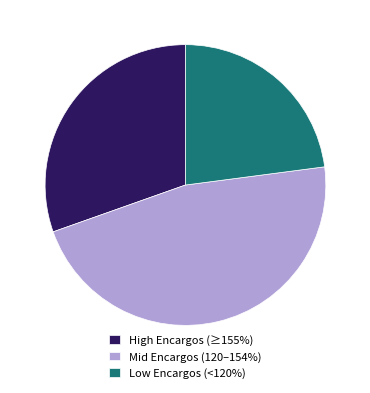

Is it true that High Encargos (≥155%) is 30% of the pie?

True